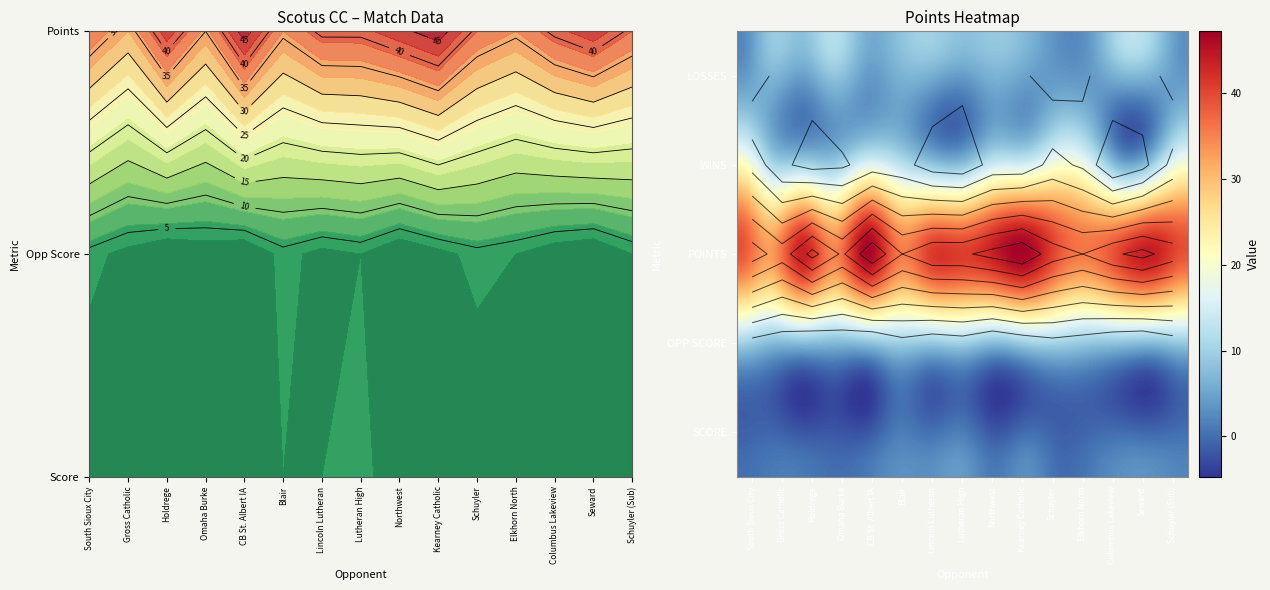

The Seward series shows 14 at 4. True or false?

False